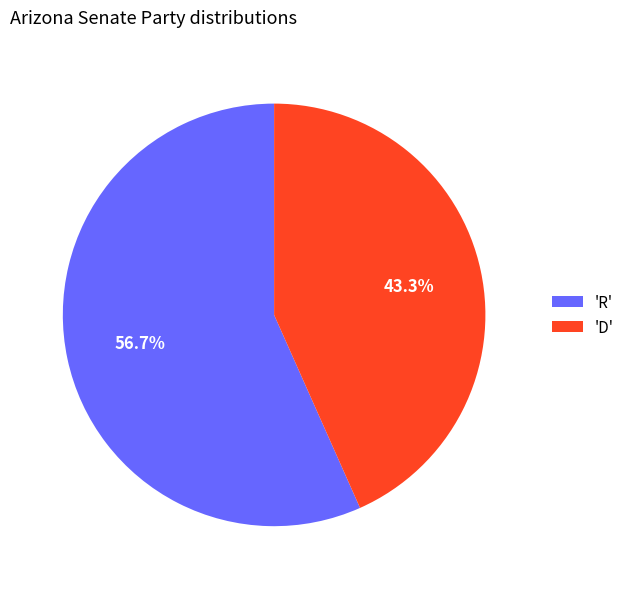

Combined, what portion of the pie is 'R' and 'D'?

100.0%